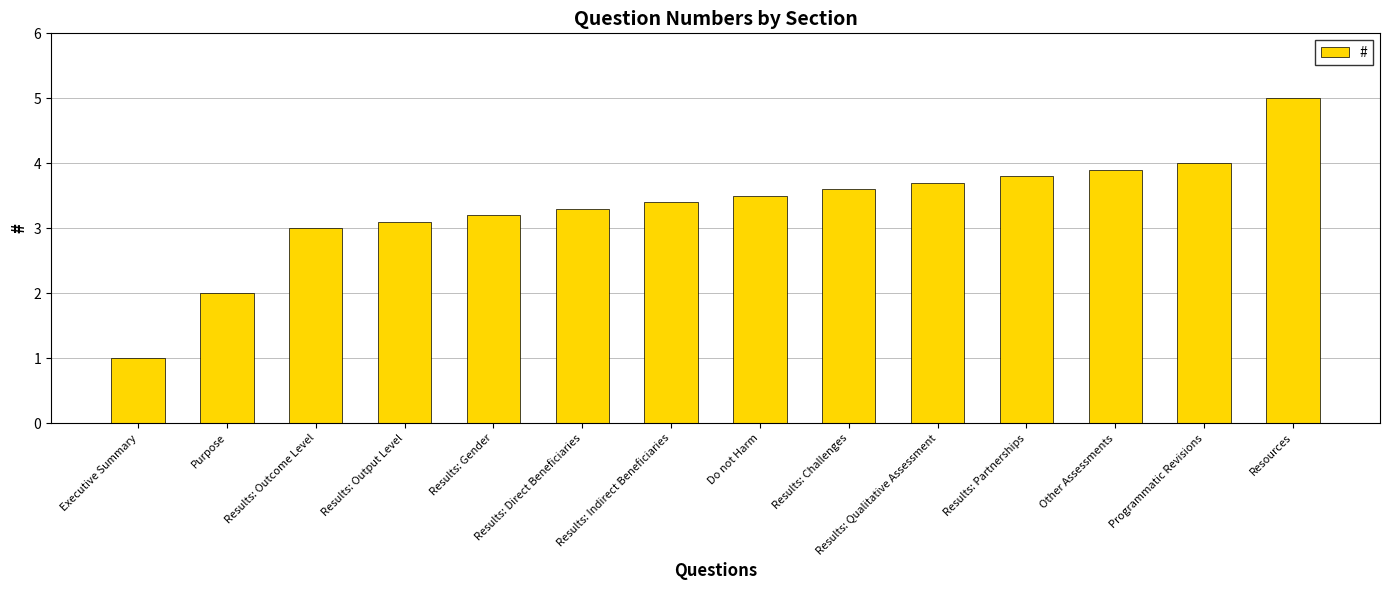

What is the difference between the second highest and minimum values?

3.0